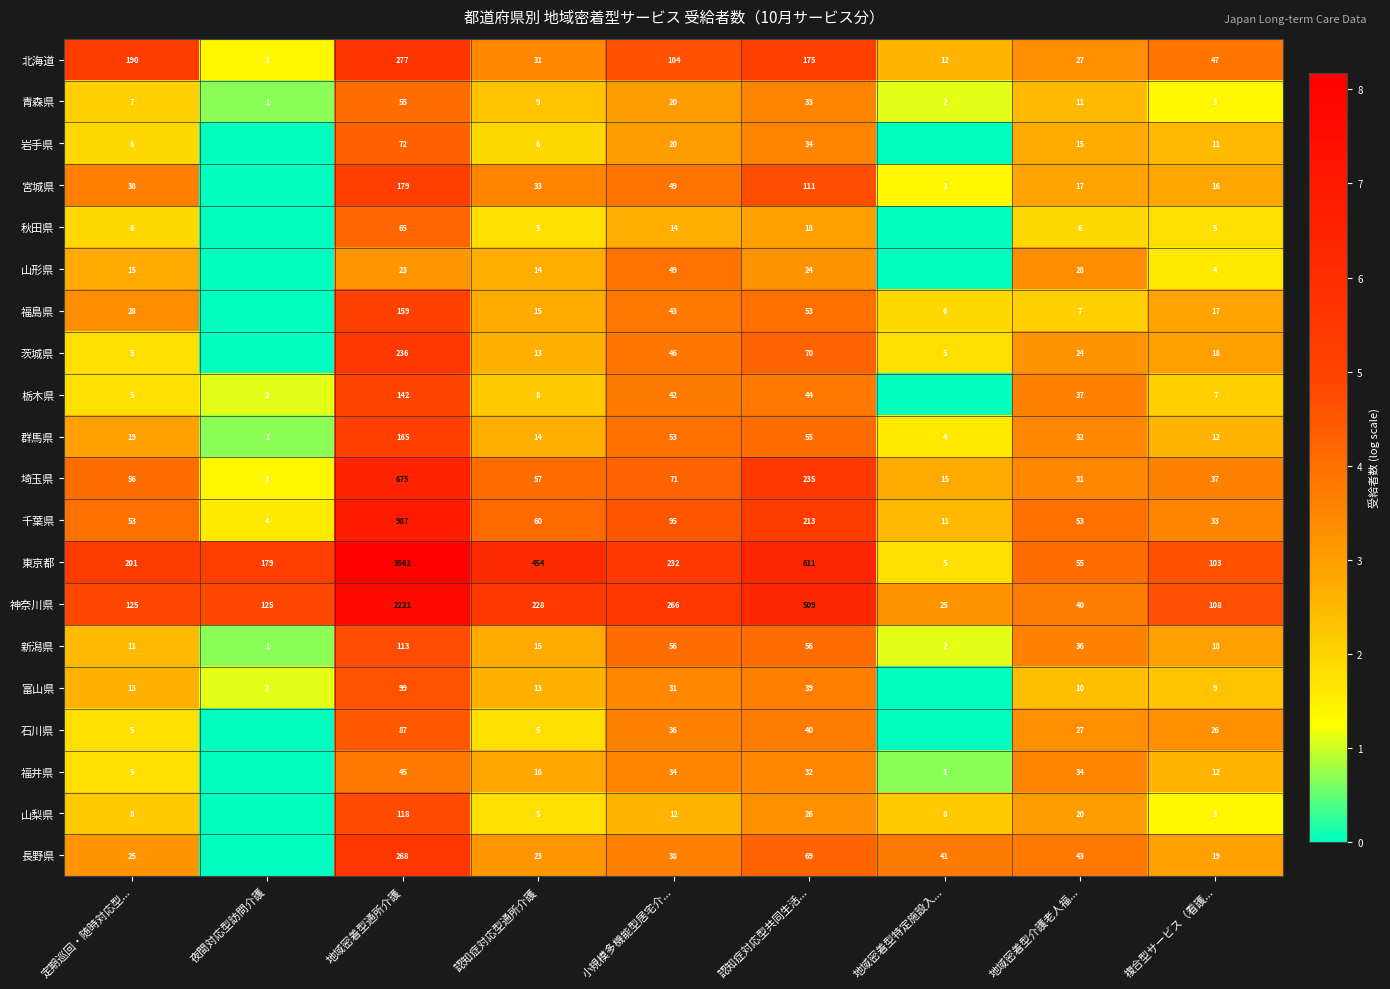

What is the sum of the 宮城県 values at 認知症対応型通所介護 and 地域密着型通所介護?

212